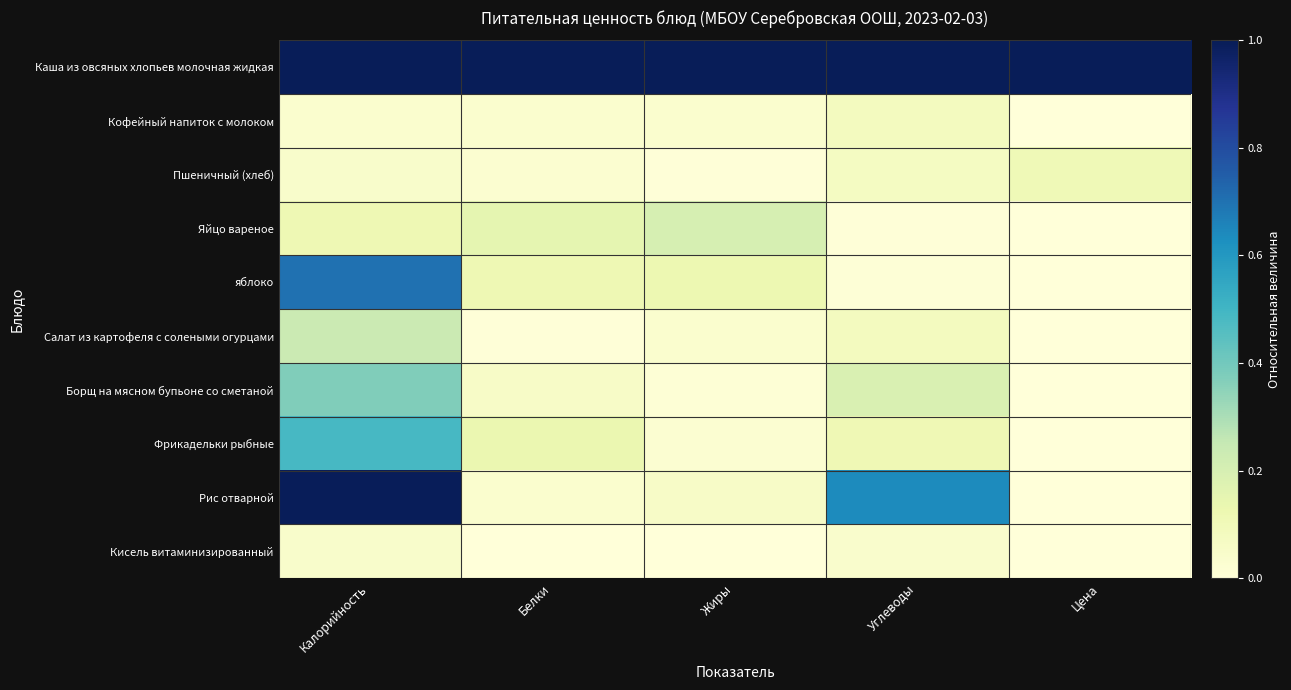

Reading right to left, extract all data points from this chart.

Каша из овсяных хлопьев молочная жидкая: Цена=1.0	Углеводы=1.0	Жиры=1.0	Белки=1.0	Калорийность=1.0
Кофейный напиток с молоком: Цена=0.0	Углеводы=0.1	Жиры=0.0	Белки=0.0	Калорийность=0.0
Пшеничный (хлеб): Цена=0.1	Углеводы=0.1	Жиры=0.0	Белки=0.0	Калорийность=0.0
Яйцо вареное: Цена=0.0	Углеводы=0.0	Жиры=0.2	Белки=0.2	Калорийность=0.1
яблоко: Цена=0.0	Углеводы=0.0	Жиры=0.1	Белки=0.1	Калорийность=0.7
Салат из картофеля с солеными огурцами: Цена=0.0	Углеводы=0.1	Жиры=0.0	Белки=0.0	Калорийность=0.2
Борщ на мясном бупьоне со сметаной: Цена=0.0	Углеводы=0.2	Жиры=0.0	Белки=0.1	Калорийность=0.4
Фрикадельки рыбные: Цена=0.0	Углеводы=0.1	Жиры=0.0	Белки=0.1	Калорийность=0.5
Рис отварной: Цена=0.0	Углеводы=0.6	Жиры=0.1	Белки=0.0	Калорийность=1.0
Кисель витаминизированный: Цена=0.0	Углеводы=0.0	Жиры=0.0	Белки=0.0	Калорийность=0.0